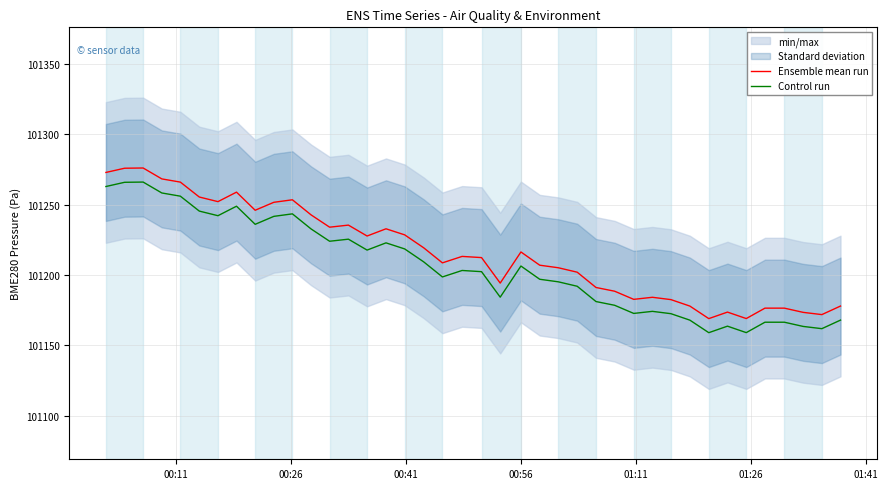

At how many categories does at least one series exceed 101270?

3